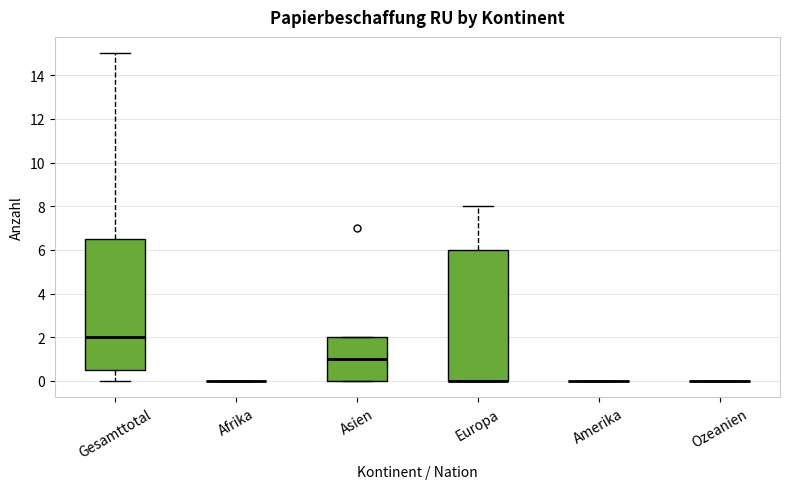

Reading left to right, read every box against the y-axis: the position of its median line, the range the box covers, and the ends of its whiskers. The values are not printed on the chart, so give them approximately, as read against the axis.

Gesamttotal: median 2.0, box 0.6 to 6.6, whiskers 0.0 to 15.0
Afrika: box collapsed to a line at 0.0, whiskers 0.0 to 0.0
Asien: median 1.0, box 0.0 to 2.0, whiskers 0.0 to 2.0
Europa: median 0.0 (drawn on the box's lower edge), box 0.0 to 6.0, whiskers 0.0 to 8.0
Amerika: box collapsed to a line at 0.0, whiskers 0.0 to 0.0
Ozeanien: box collapsed to a line at 0.0, whiskers 0.0 to 0.0